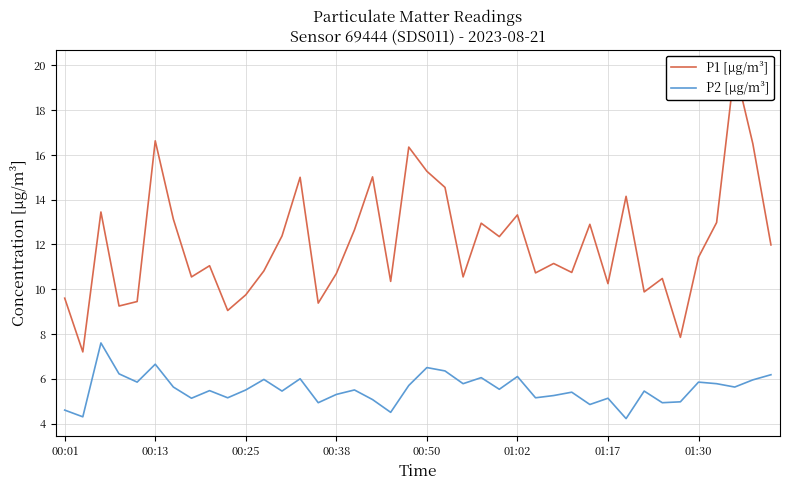

What is the highest value of the P2 [µg/m³] series?

7.6